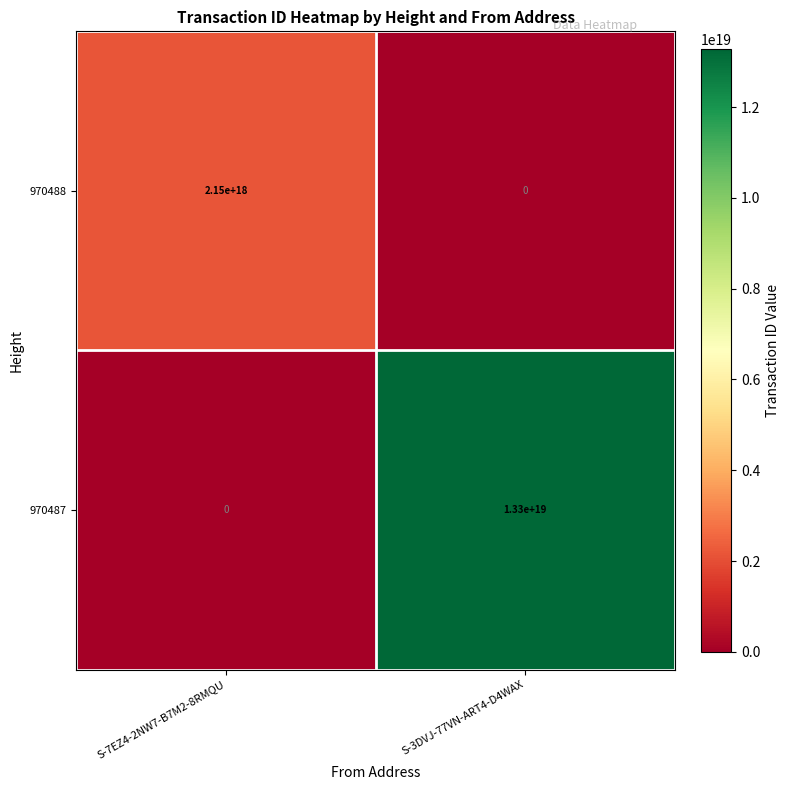

Between S-7EZ4-2NW7-B7M2-8RMQU and S-3DVJ-77VN-ART4-D4WAX, which series saw the biggest shift?

970487